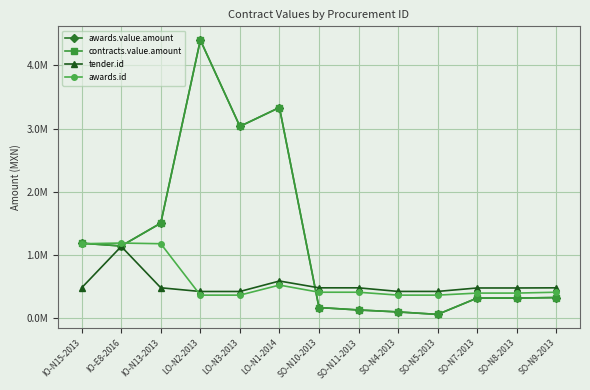

At which label is tender.id closest to 779165?

LO-N1-2014